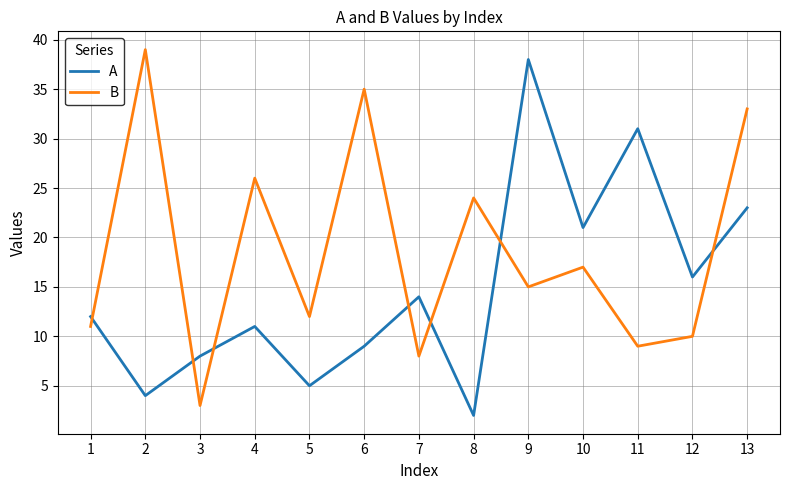

Between 6 and 7, which series saw the biggest shift?

B